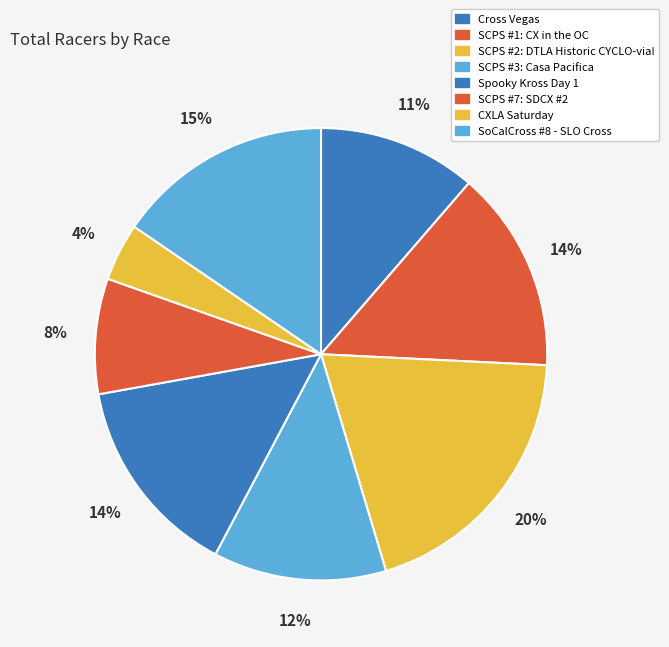

How many segments does this pie chart have?

8